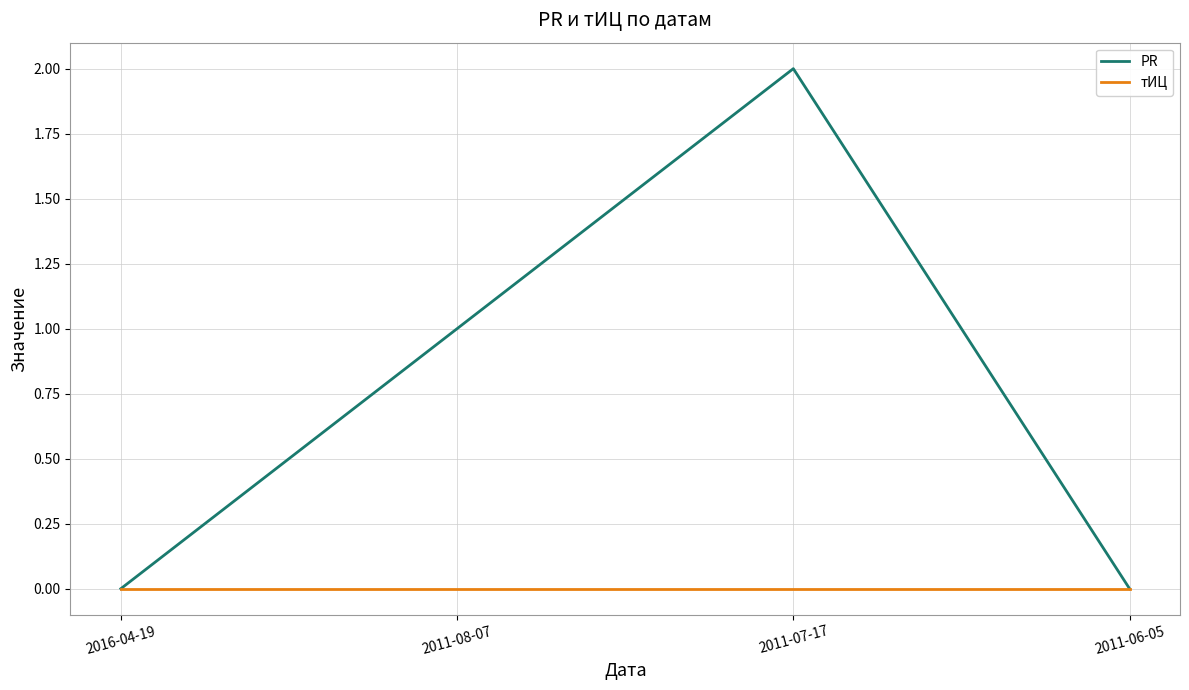

True or false: тИЦ has more than 2 interior local peaks.

False